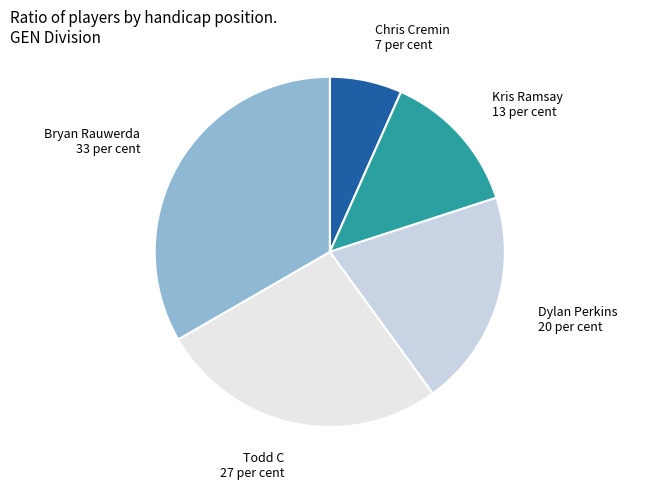

Which category has the smallest portion of the pie?

Chris Cremin